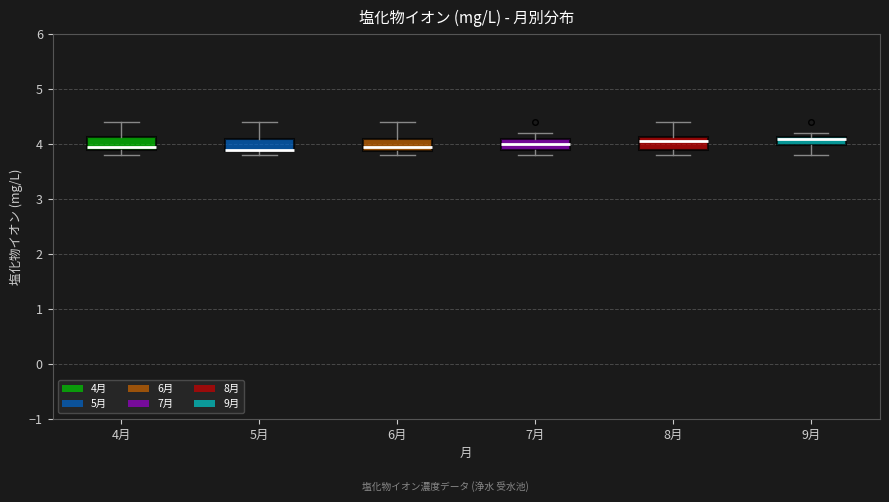

Where does the upper whisker of the box for 8月 end on the y-axis? The values are not printed on the chart, so give them approximately, as read against the axis.

4.4